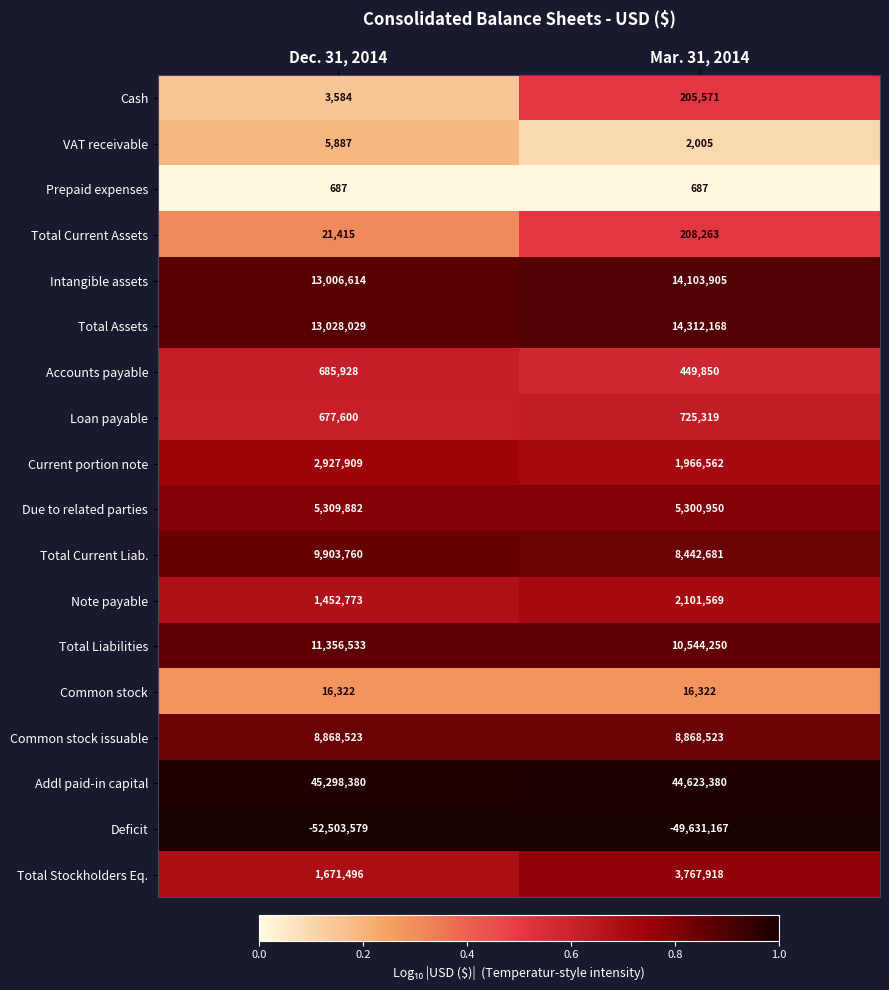

The value of Total Current Liab. at Dec. 31, 2014 is 9903760. True or false?

True